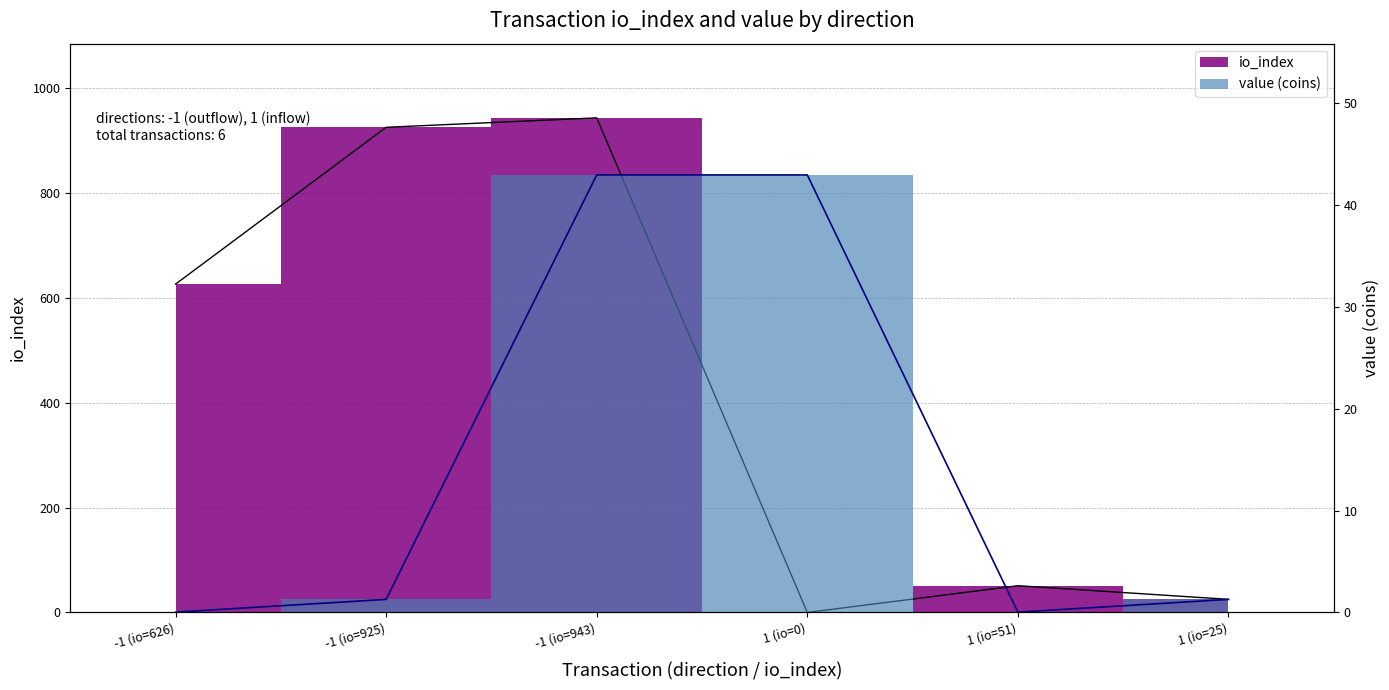

Rank the series by their maximum value, from highest to lowest.

io_index, value